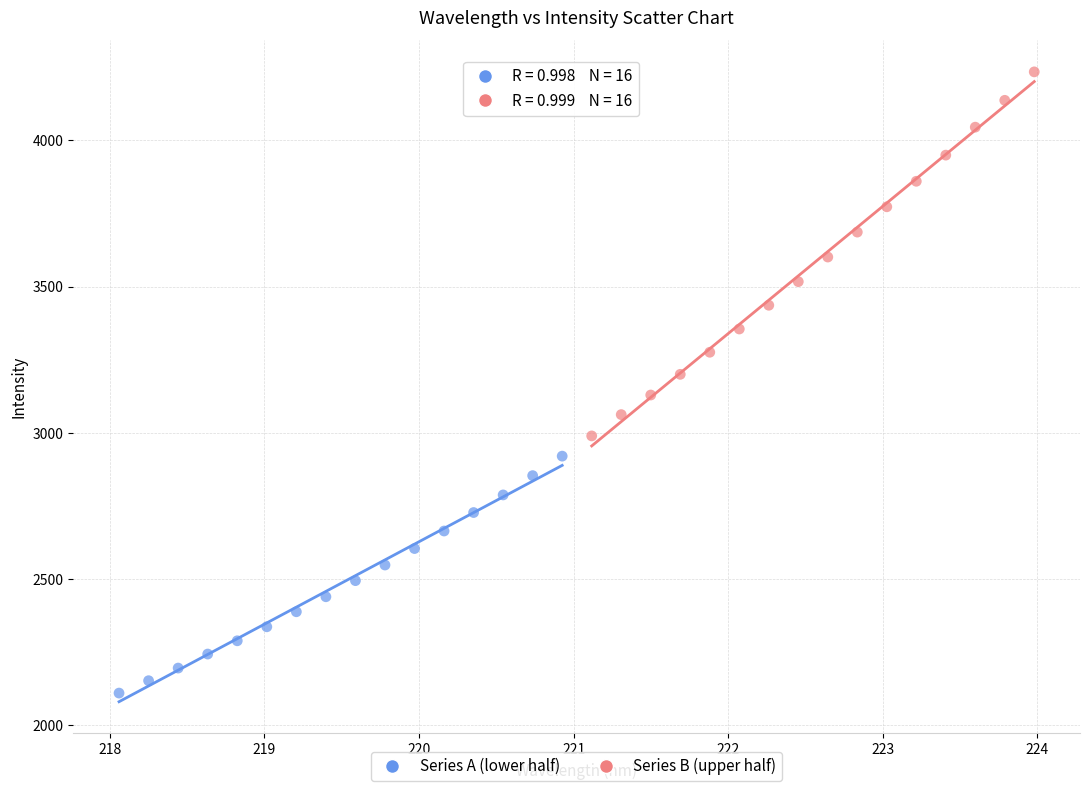

Which series contains the highest Y value?

Series B (upper half)